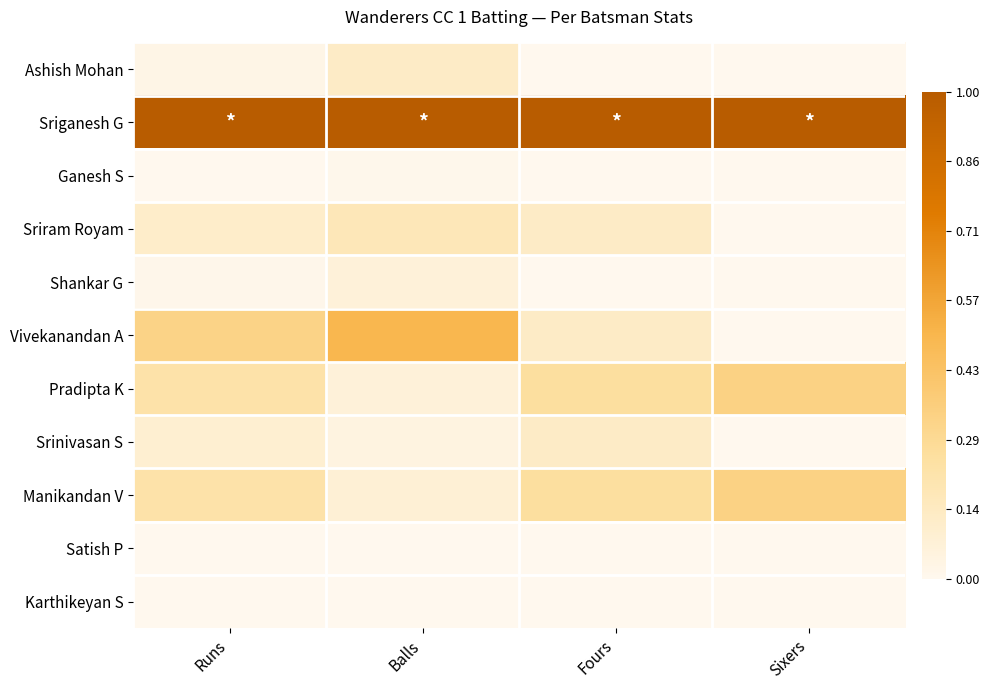

List the series in order of their peak value, lowest first.

Satish P, Karthikeyan S, Ganesh S, Shankar G, Srinivasan S, Ashish Mohan, Sriram Royam, Pradipta K, Manikandan V, Vivekanandan A, Sriganesh G